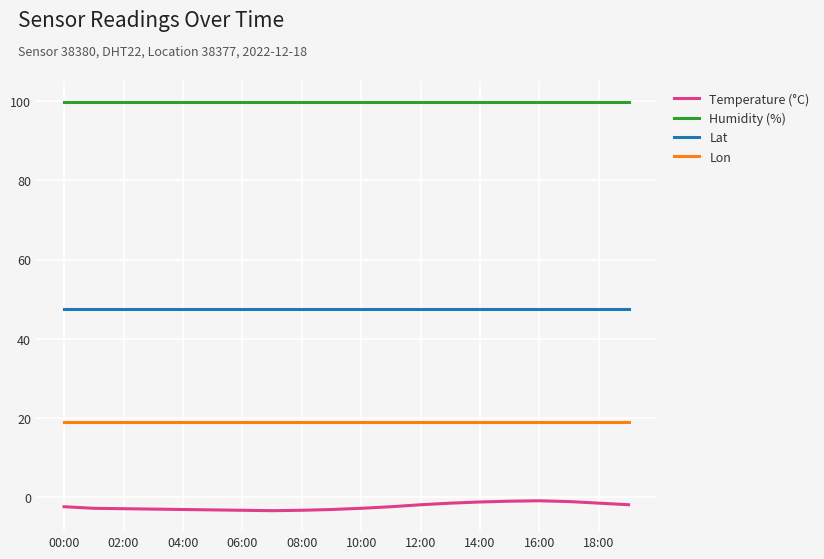

Which series has the largest total across all categories?

Humidity (%)